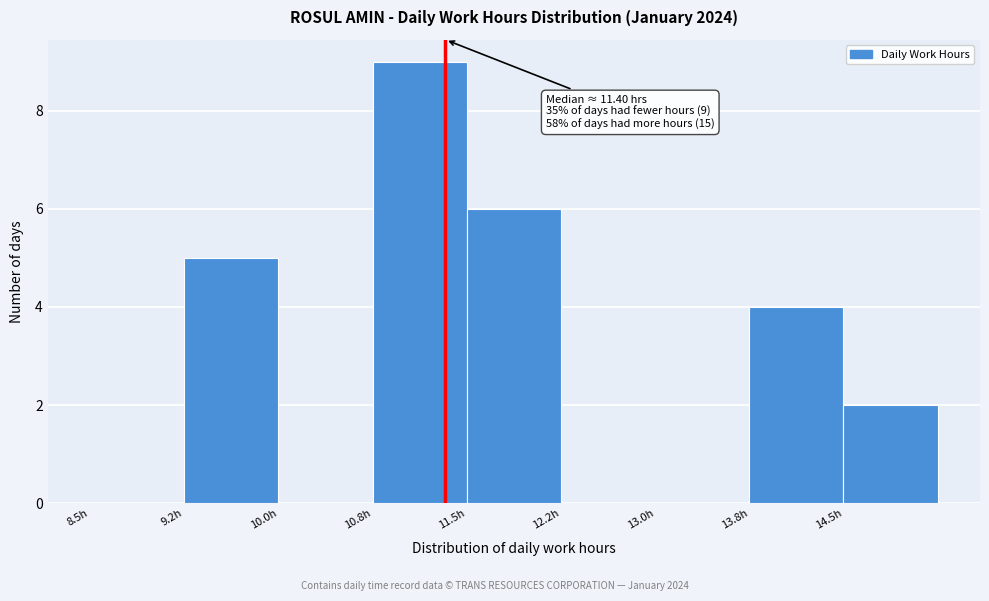

Which range on the x-axis has the tallest bar?

10.75 to 11.50